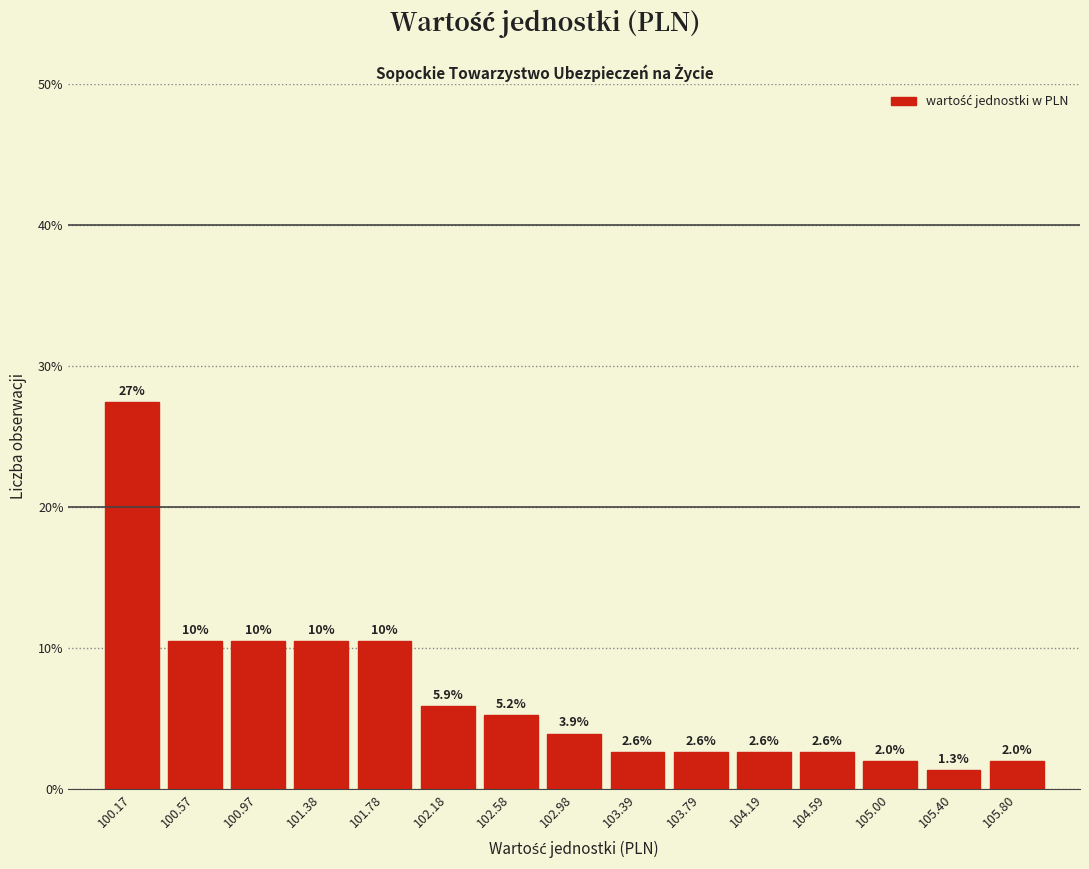

Over which range of the x-axis is the bar tallest?

99.95 to 100.35